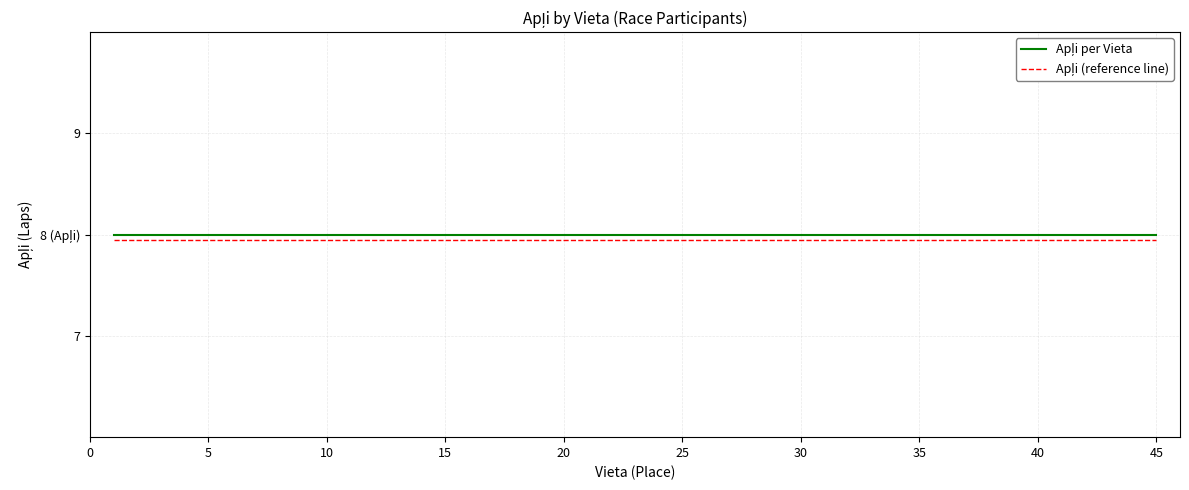

Does the chart have visible grid lines?

Yes